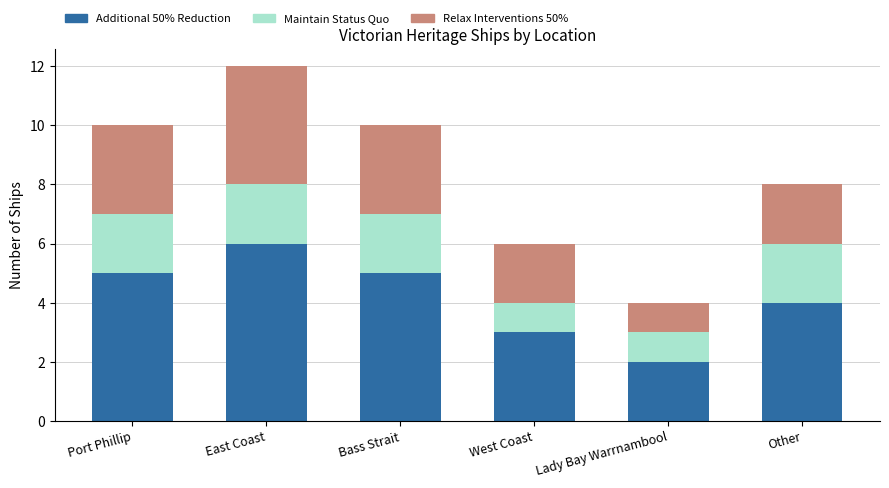

Count the number of data series in this chart.

3